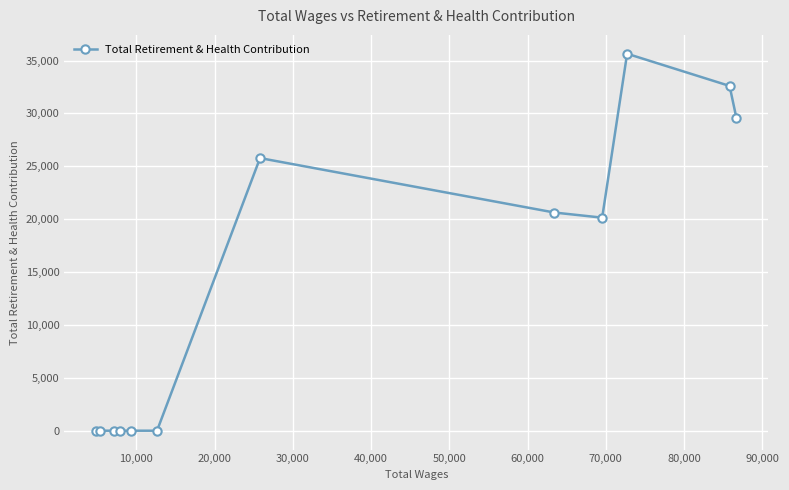

True or false: there are more than 1 points higher than both neighbors.

True